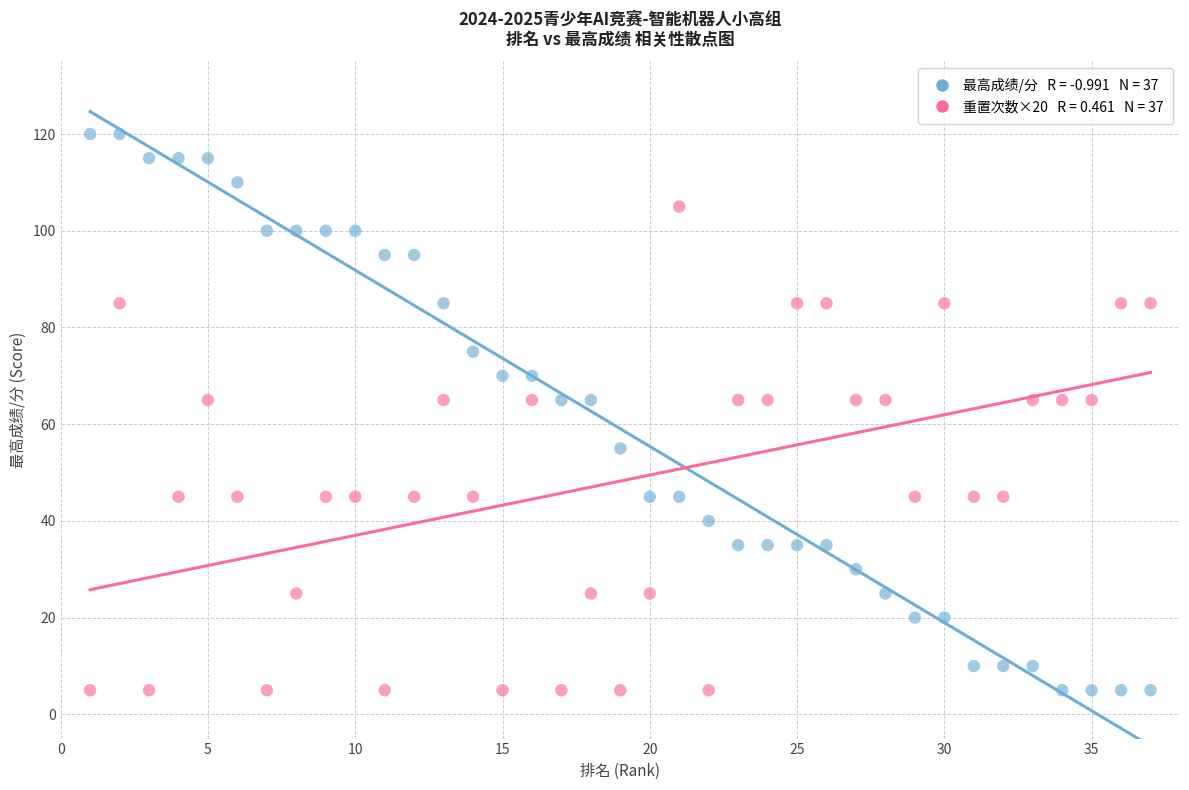

Across all data points, what is the range of X values (max minus min)?

36